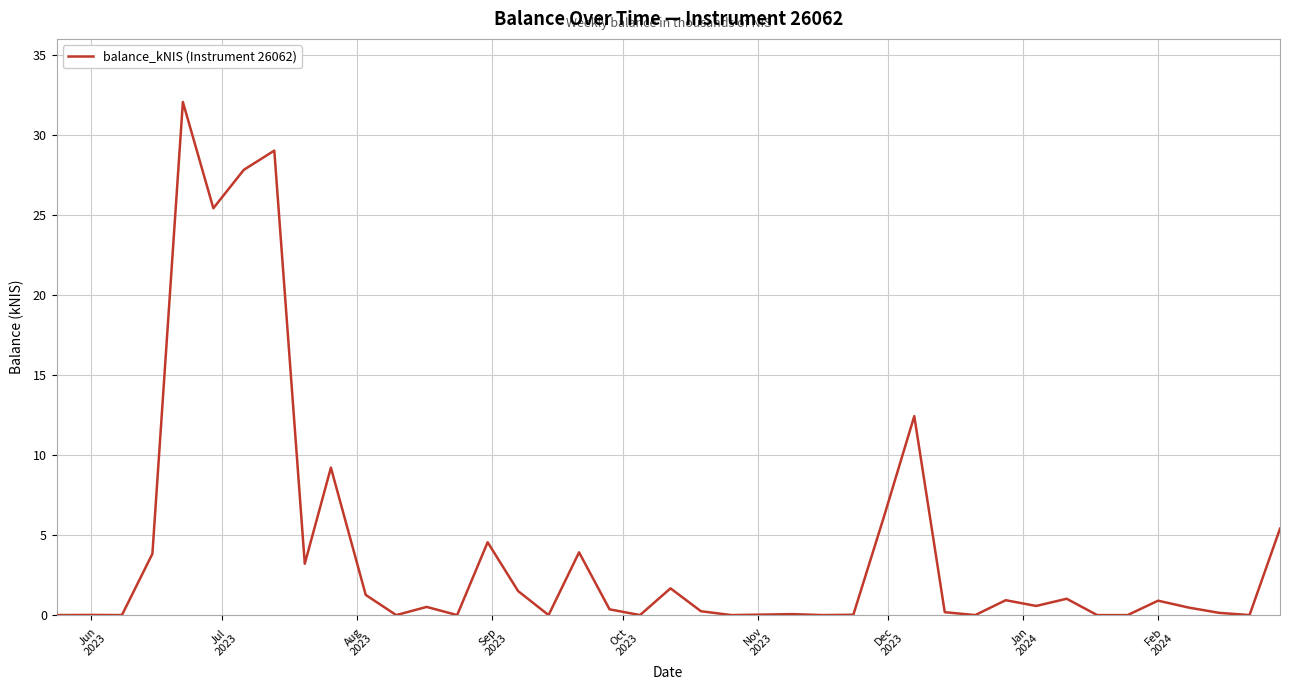

What is the maximum value shown in the chart?

32.1